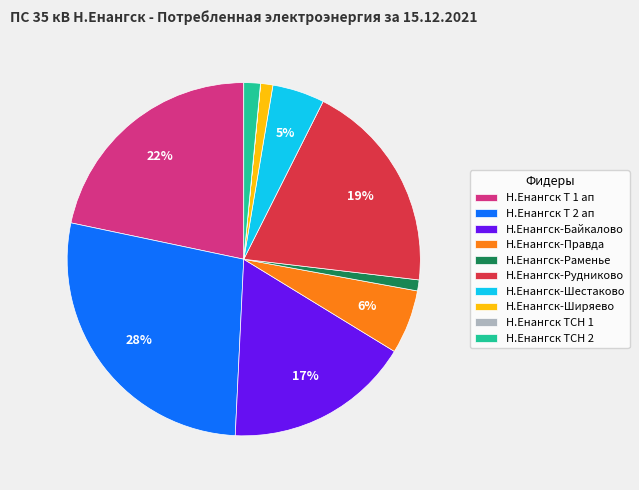

To the nearest percent, what is the average slice percentage?

10%